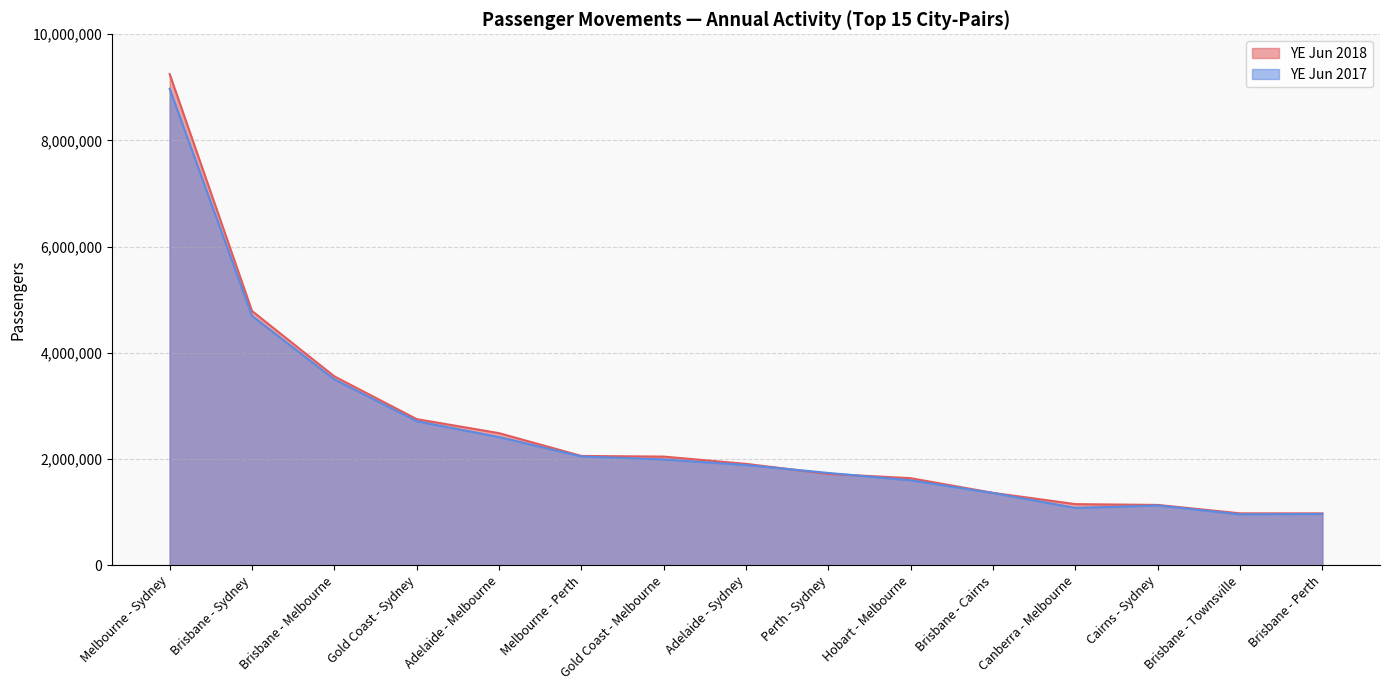

Is the value of YE Jun 2018 at Cairns - Sydney greater than the value of YE Jun 2017 at Gold Coast - Sydney?

No